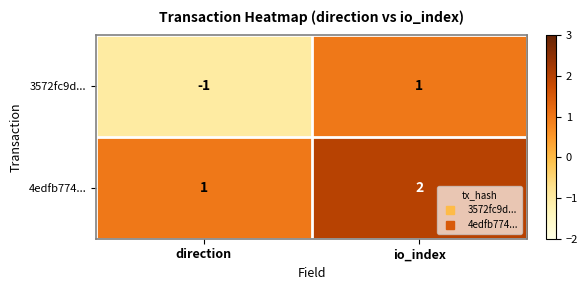

Where is 3572fc9d... nearest to the value 0?

direction